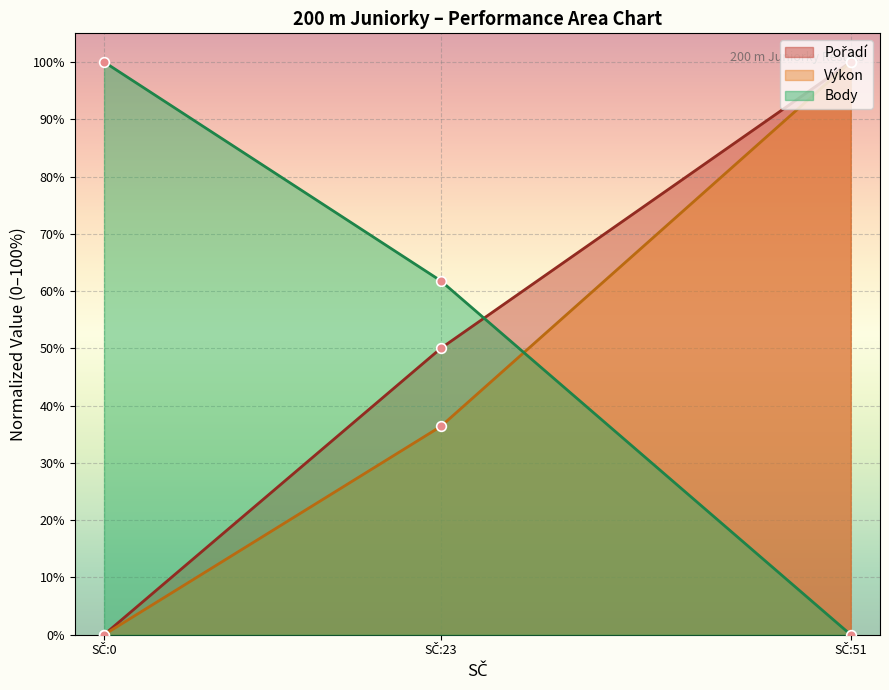

What is the value of the Výkon point at the 3rd from the left?

100.0